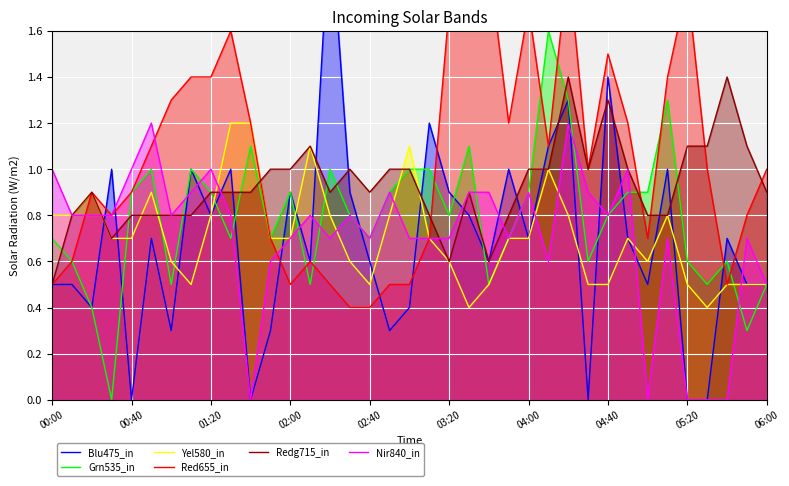

Reading left to right, what are all the values shown in this chart?

Blu475_in: 0.5	0.5	0.4	1.0	0.0	0.7	0.3	1.0	0.8	1.0	0.0	0.3	0.9	0.6	2.1	0.9	0.6	0.3	0.4	1.2	0.9	0.8	0.6	1.0	0.7	1.1	1.3	0.0	1.4	0.7	0.5	1.0	0.0	0.0	0.7	0.5	0.5
Grn535_in: 0.7	0.6	0.4	0.0	0.9	1.0	0.5	1.0	0.9	0.7	1.1	0.7	0.9	0.5	1.0	0.8	0.7	0.9	1.0	1.0	0.8	1.1	0.5	0.7	0.9	1.6	1.3	0.6	0.8	0.9	0.9	1.3	0.6	0.5	0.6	0.3	0.5
Yel580_in: 0.8	0.8	0.9	0.7	0.7	0.9	0.6	0.5	0.8	1.2	1.2	0.7	0.7	1.1	0.8	0.6	0.5	0.8	1.1	0.7	0.6	0.4	0.5	0.7	0.7	1.0	0.8	0.5	0.5	0.7	0.6	0.8	0.5	0.4	0.5	0.5	0.5
Red655_in: 0.5	0.6	0.9	0.8	0.9	1.1	1.3	1.4	1.4	1.6	1.2	0.7	0.5	0.6	0.5	0.4	0.4	0.5	0.5	0.7	1.7	1.9	1.9	1.2	1.7	1.1	1.9	1.0	1.5	1.2	0.7	1.4	1.8	1.0	0.5	0.8	1.0
Redg715_in: 0.5	0.8	0.9	0.7	0.8	0.8	0.8	0.8	0.9	0.9	0.9	1.0	1.0	1.1	0.9	1.0	0.9	1.0	1.0	0.8	0.6	0.9	0.6	0.8	1.0	1.0	1.4	1.0	1.3	1.0	0.8	0.8	1.1	1.1	1.4	1.1	0.9
Nir840_in: 1.0	0.8	0.8	0.8	1.0	1.2	0.8	0.9	1.0	0.8	0.0	0.6	0.7	0.8	0.7	0.8	0.7	0.9	0.7	0.7	0.7	0.9	0.9	0.7	0.9	0.6	1.2	0.9	0.8	1.0	0.0	0.7	0.0	0.0	0.0	0.7	0.5